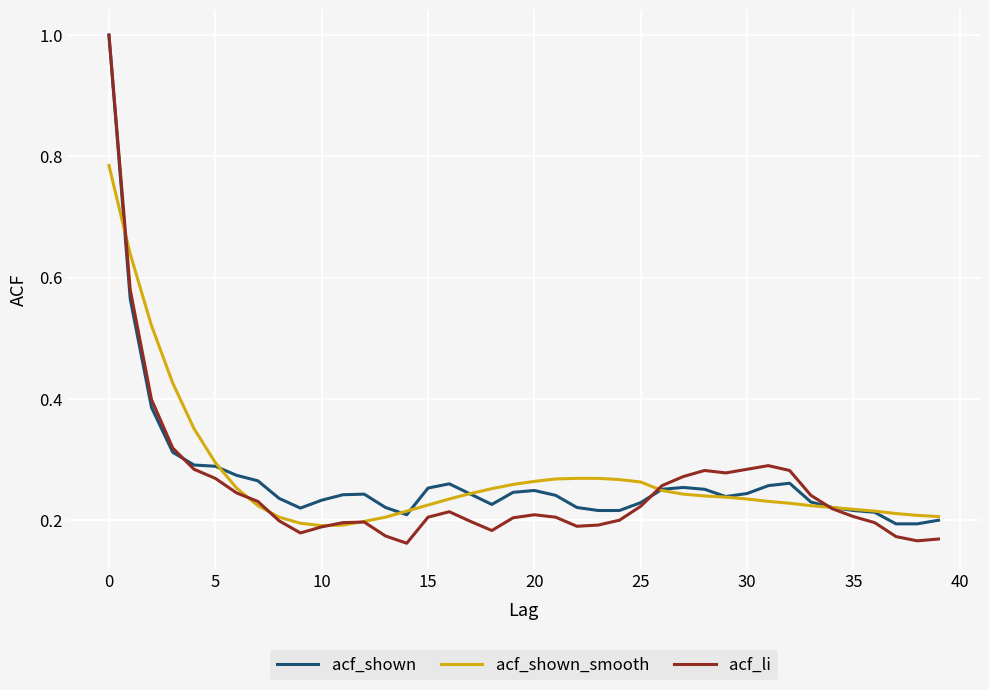

What is the maximum value shown in the chart?

1.0